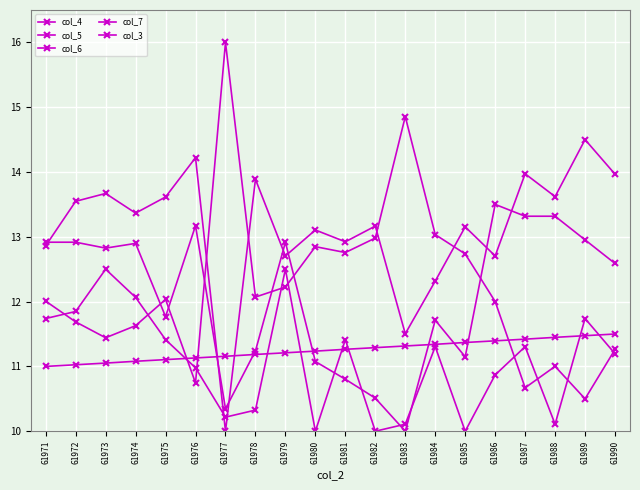

Does the chart have visible grid lines?

Yes